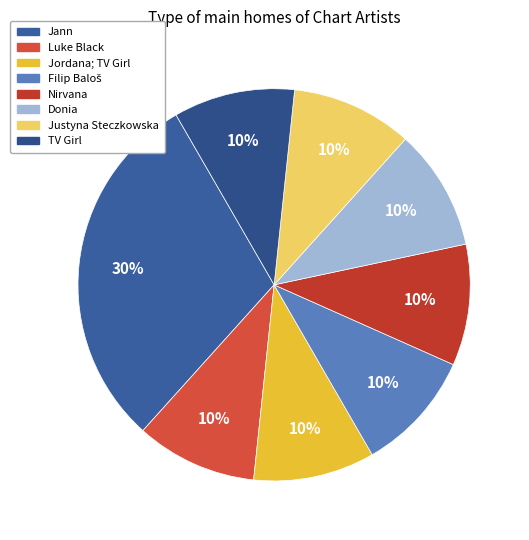

To the nearest percent, what is the difference between the largest and smallest slice percentages?

20%